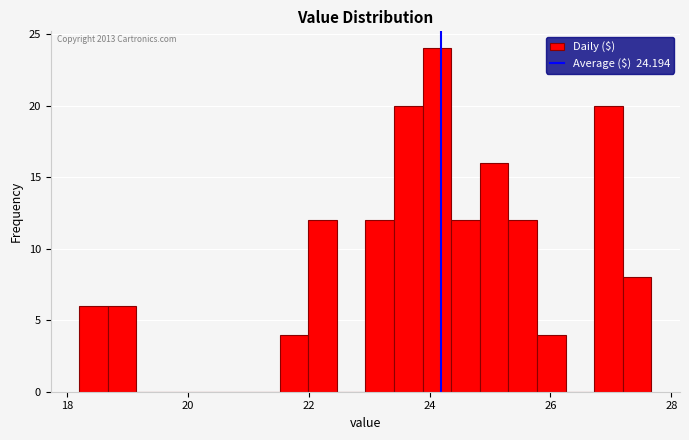

Read against the x-axis, roughly where is the centre of the tallest bar?

24.2